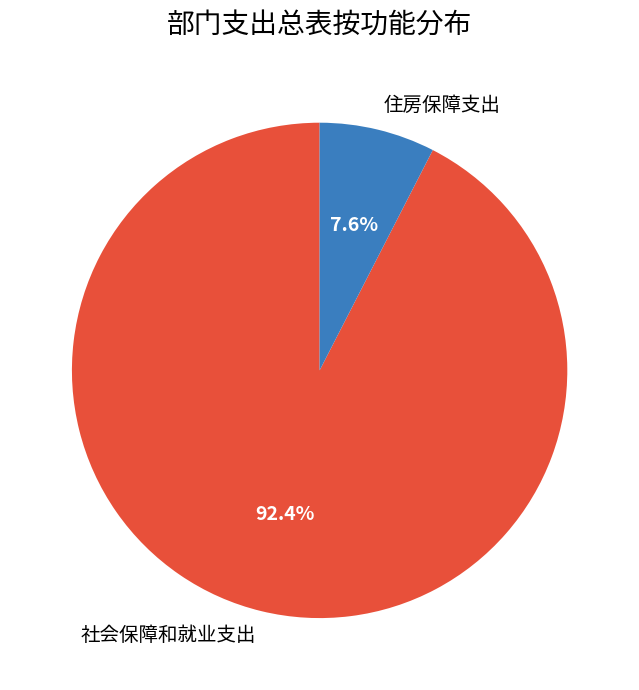

To the nearest percent, what is the combined percentage of 社会保障和就业支出 and 住房保障支出?

100%